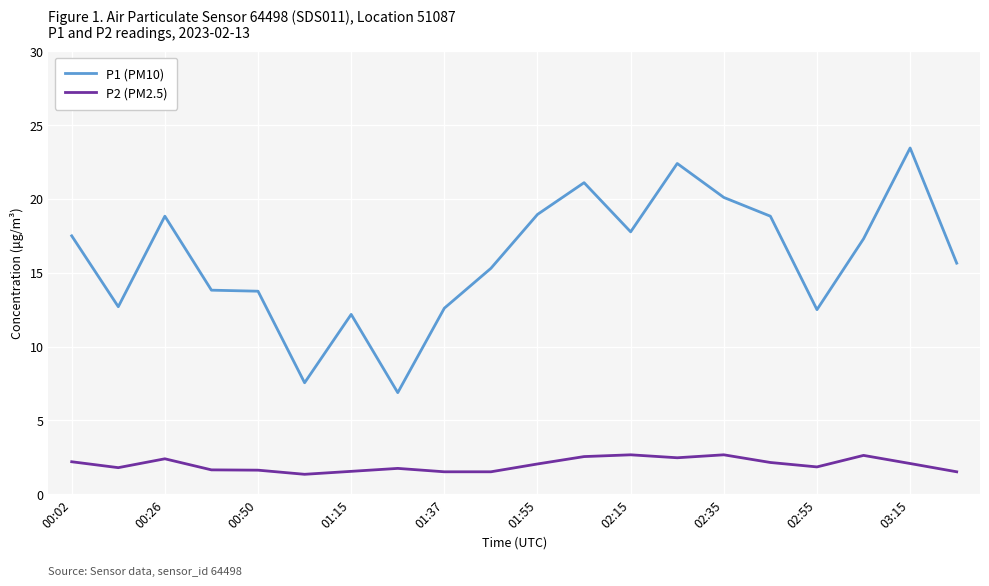

What is the minimum value shown in the chart?

1.4